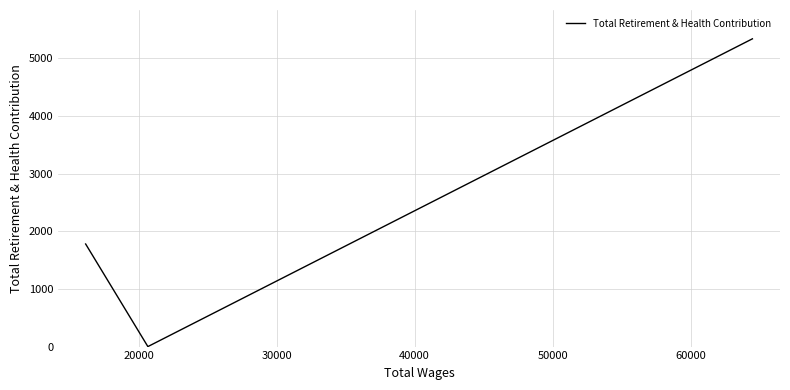

Count the number of categories in the chart.

3